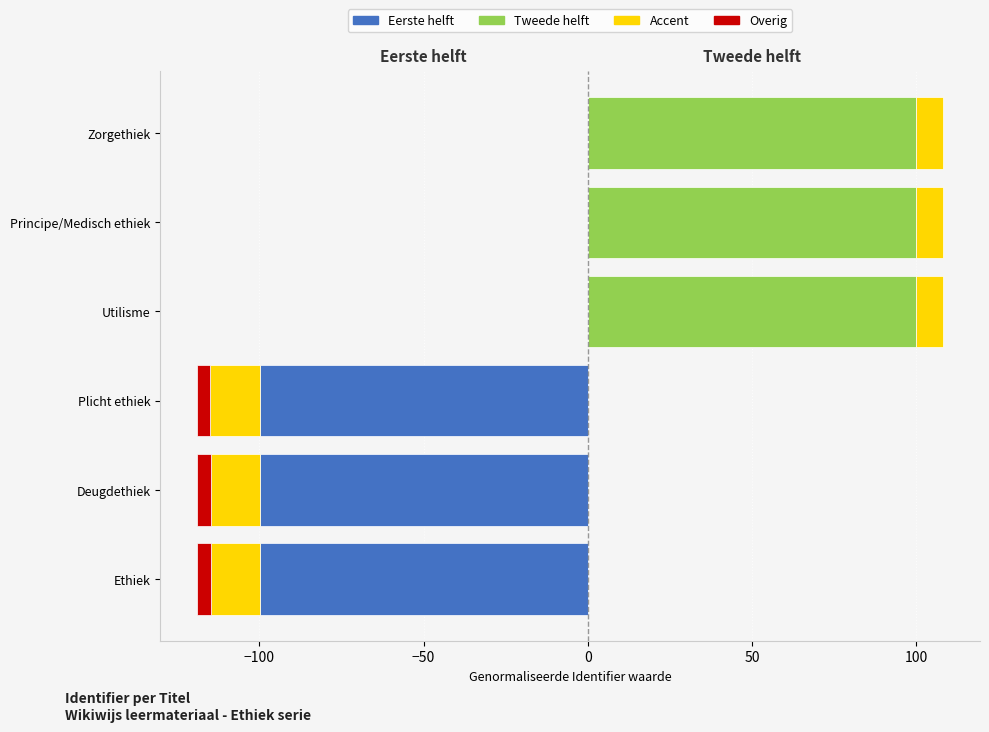

What is the highest value of the Tweede helft series?

100.0